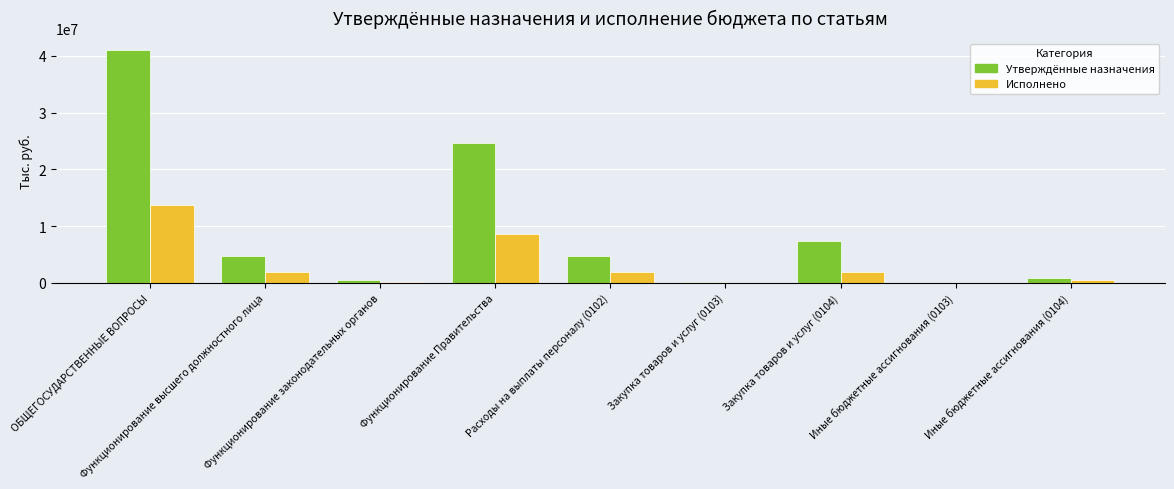

At which label does Утверждённые назначения first exceed 4755107?

ОБЩЕГОСУДАРСТВЕННЫЕ ВОПРОСЫ